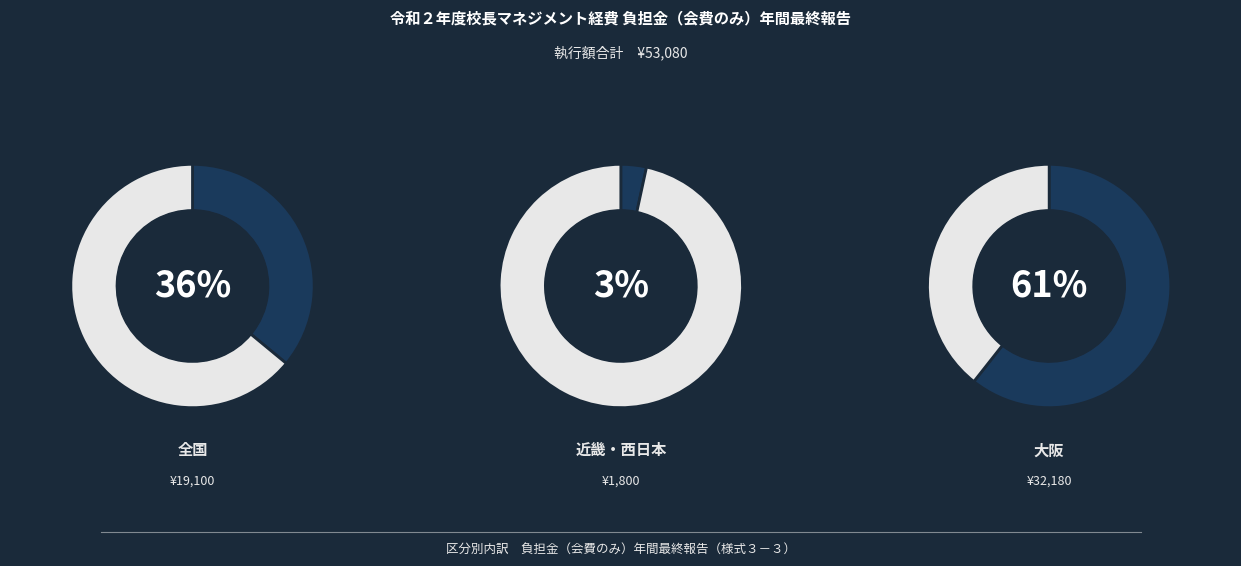

Do 大阪府高等学校生活指導研究会 and 全国公立学校事務長会 together represent more than half of the pie?

No